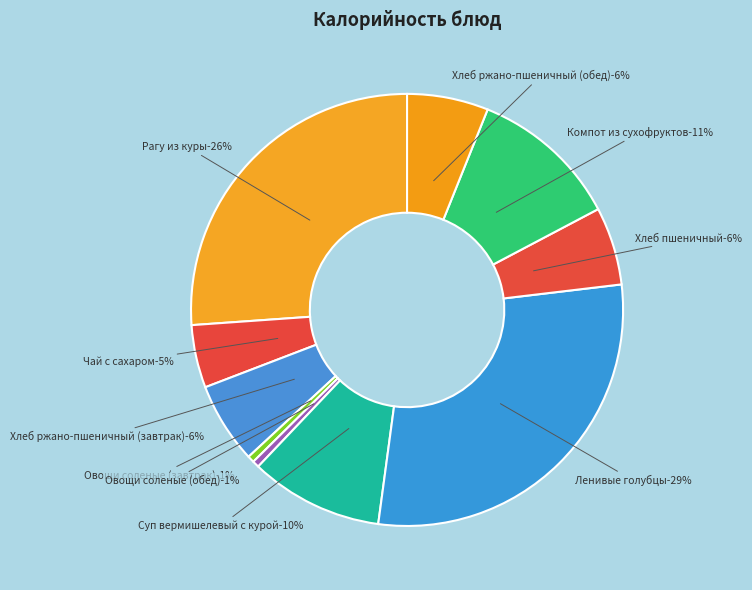

What is the smallest slice in the pie chart?

Овощи соленые (завтрак)